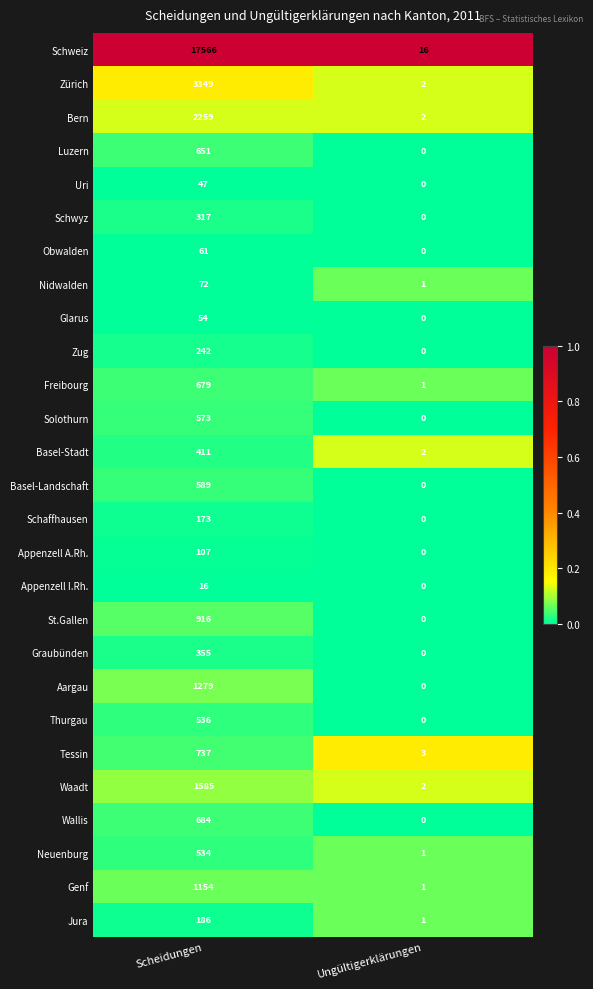

Which series has the widest spread of values?

Schweiz